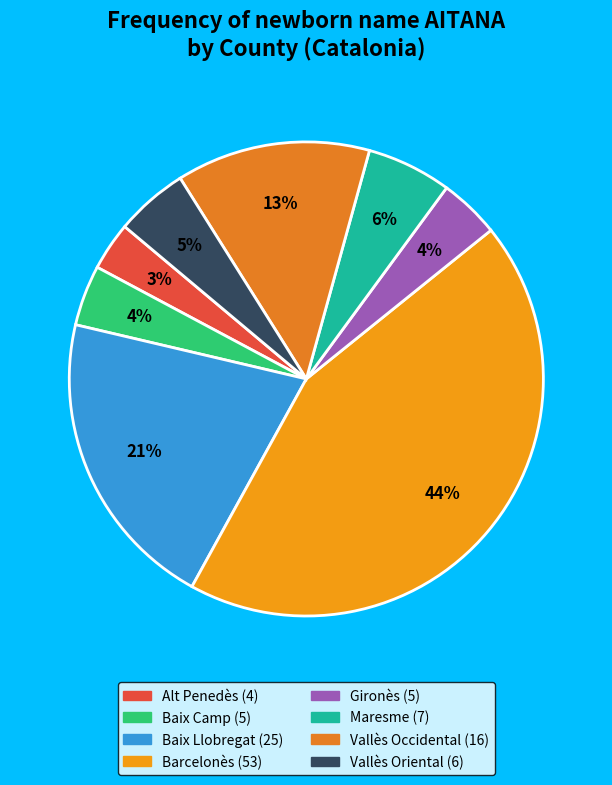

What portion of the pie excludes Barcelonès?

56.2%